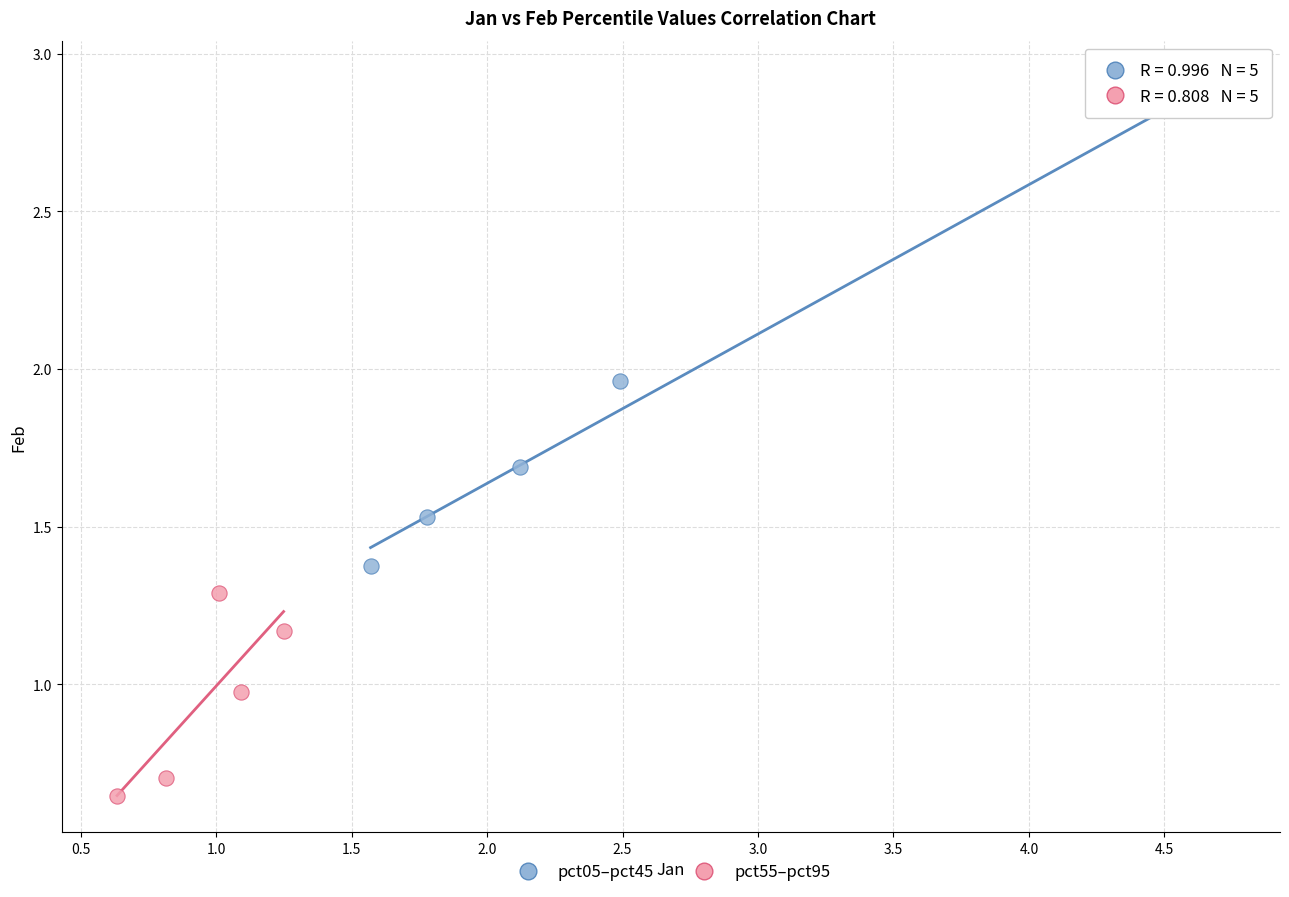

Which series has the widest spread of Y values?

pct05–pct45